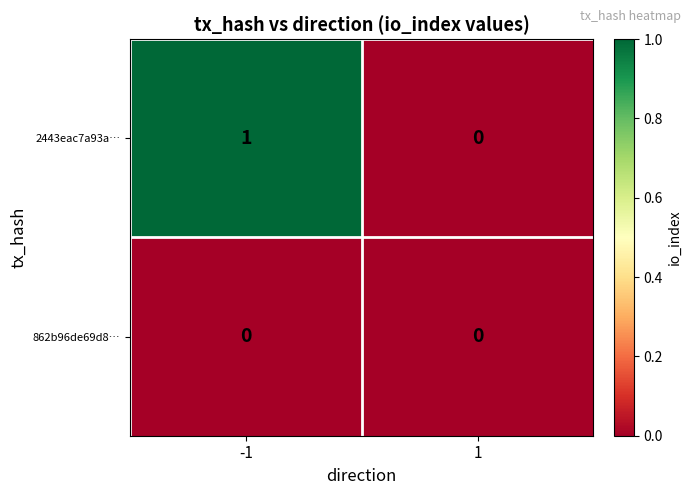

Which series has the largest range (max minus min)?

2443eac7a93a…